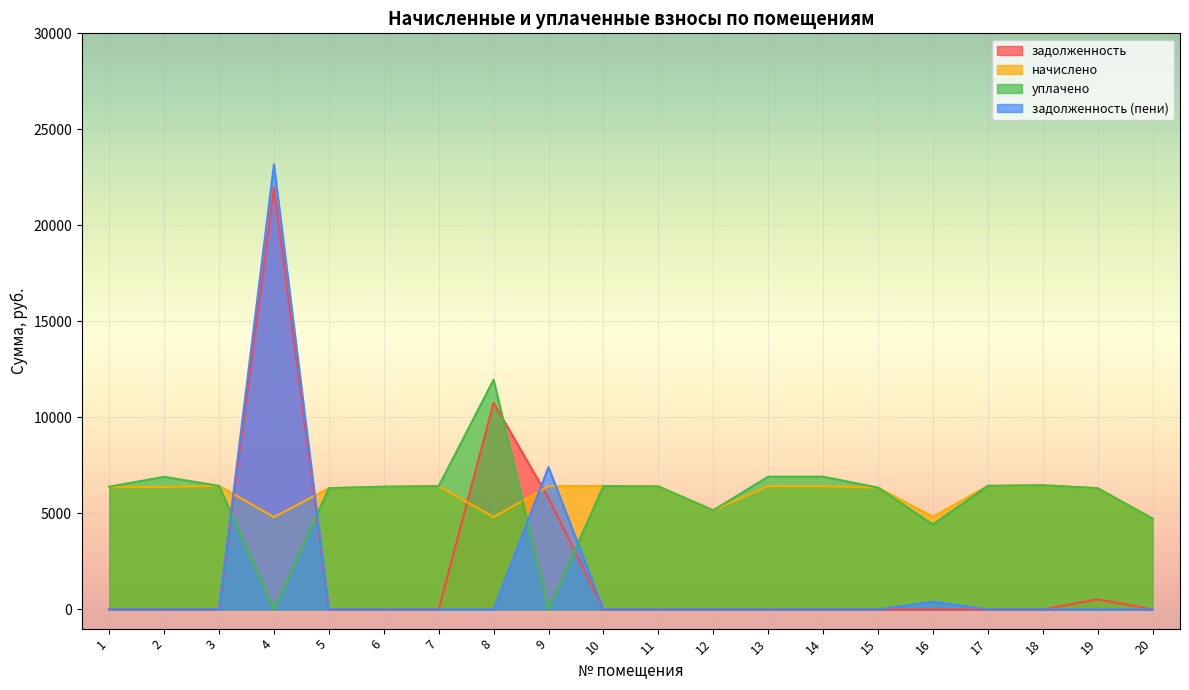

How many positive values does the уплачено series have?

18